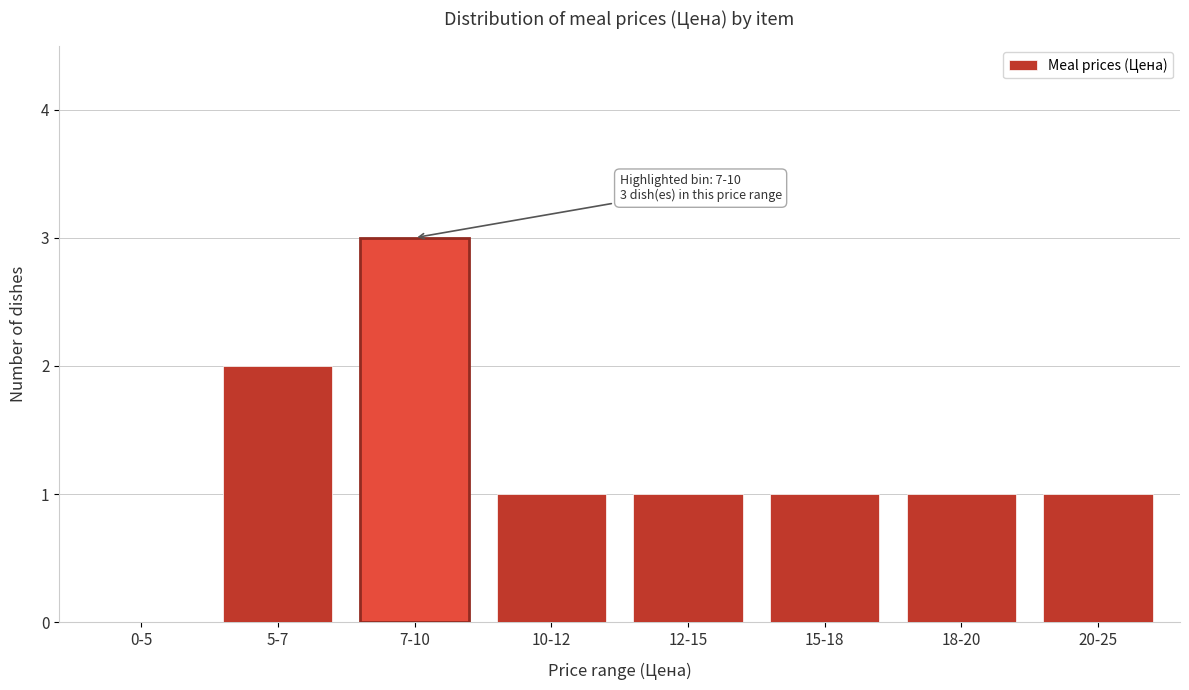

Reading left to right, what are all the values shown in this chart?

0-5=0	5-7=2	7-10=3	10-12=1	12-15=1	15-18=1	18-20=1	20-25=1